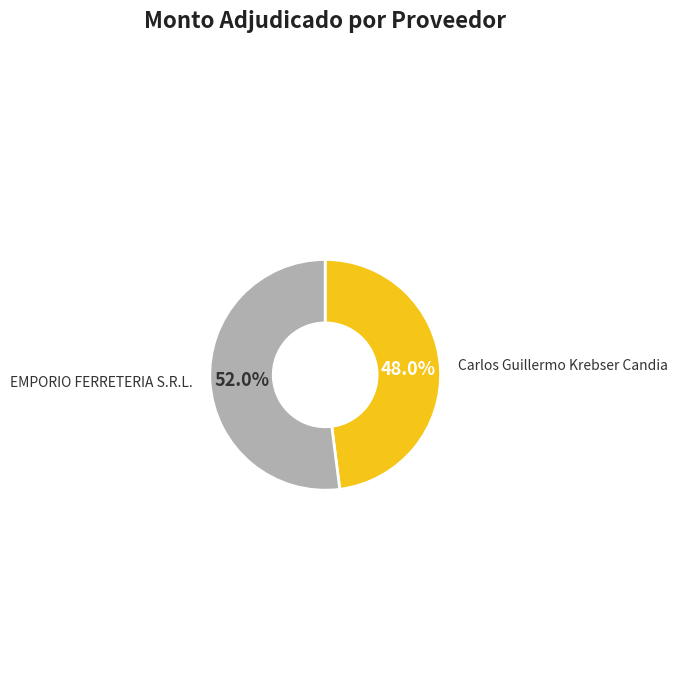

What is the smallest slice in the pie chart?

Carlos Guillermo Krebser Candia